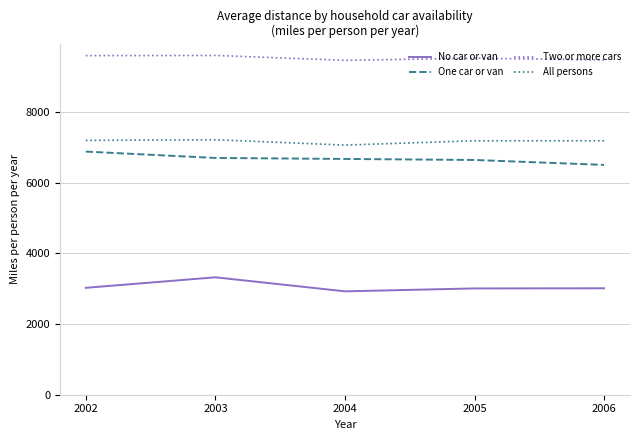

True or false: No car or van has a value of 3023.5 at 2002.

True